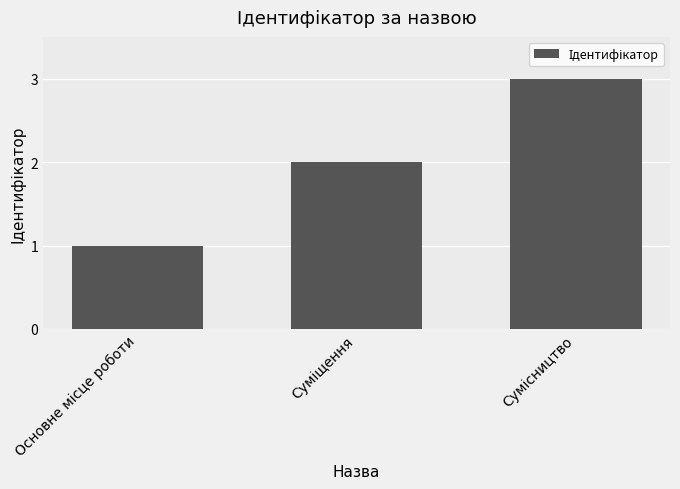

Reading right to left, list all the values displayed in this chart.

3	2	1